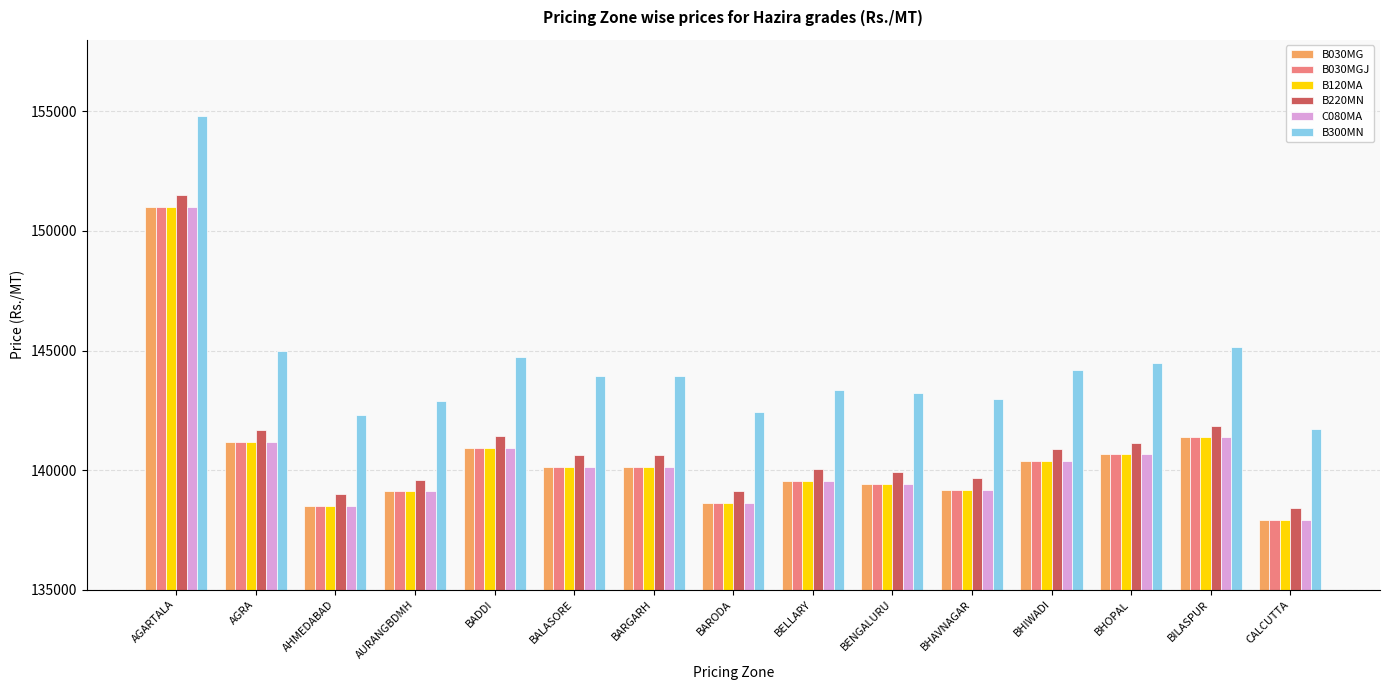

What is the difference between the highest and lowest values at BHAVNAGAR?

3800